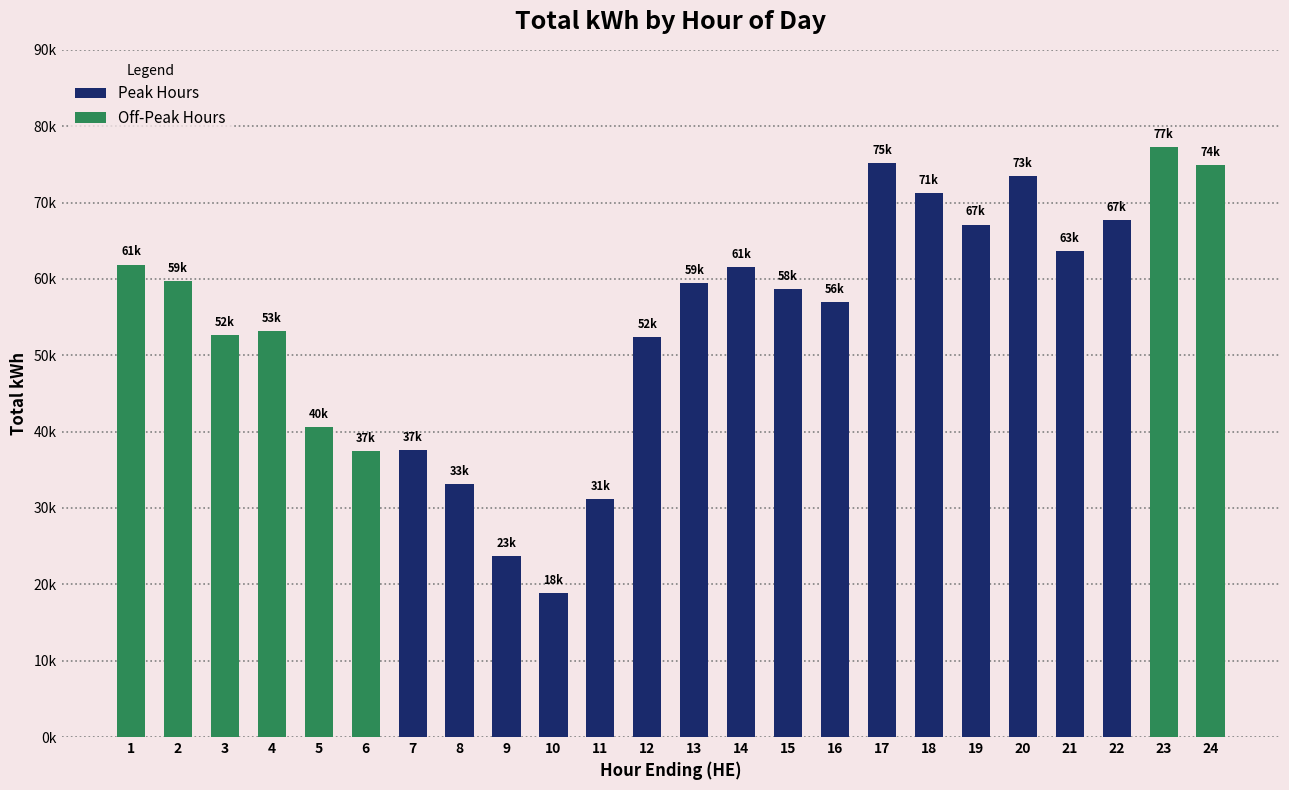

What are all the series names shown in the legend?

Peak Hours, Off-Peak Hours